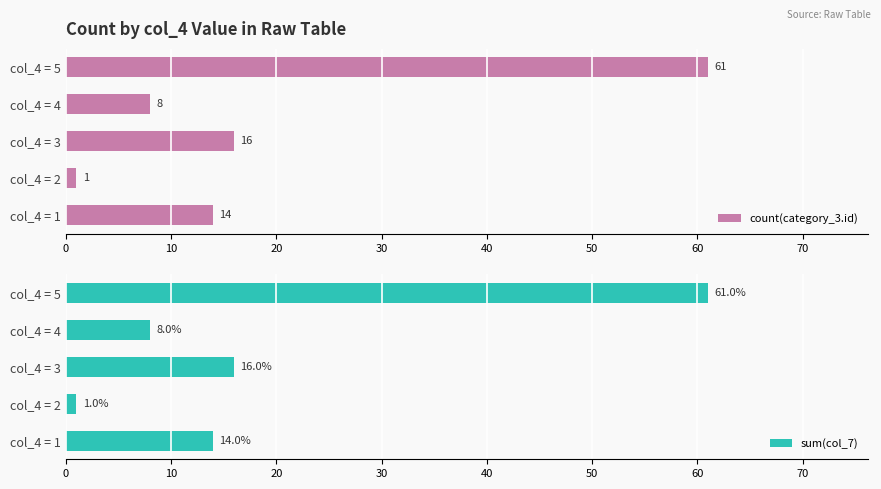

What is the difference between the maximum and minimum values in the count(category_3.id) series?

60